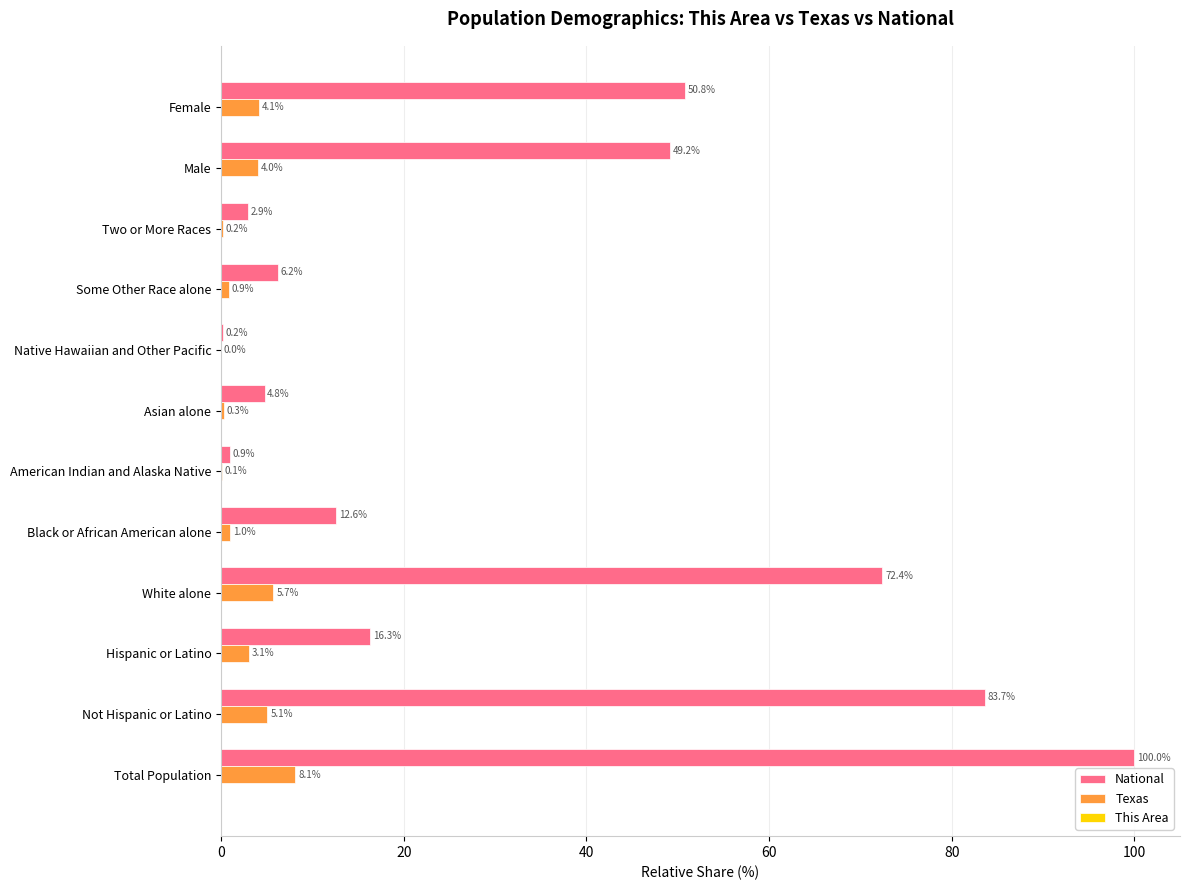

Which category has the highest value across all series?

Total Population